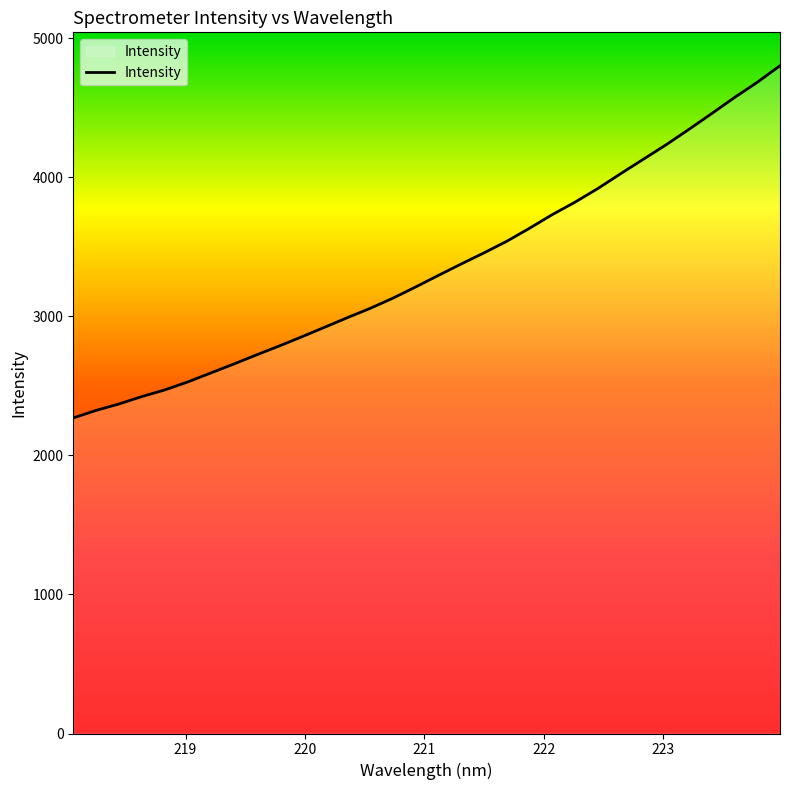

True or false: there are more than 2 points higher than both neighbors.

False